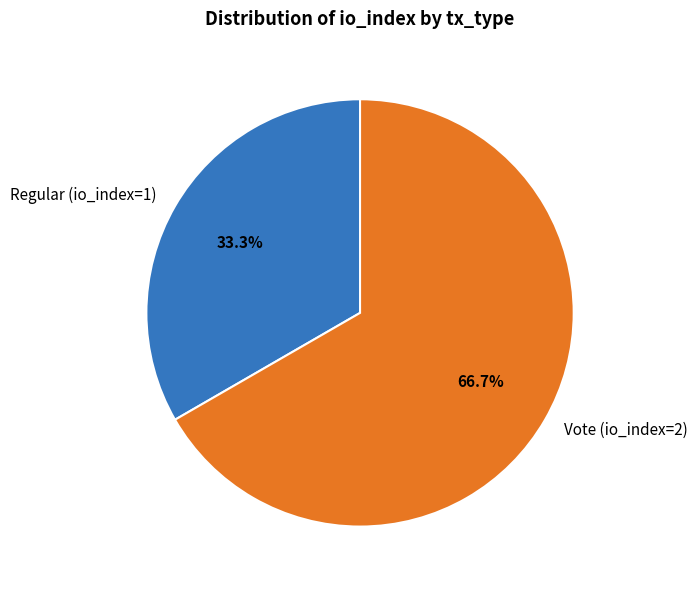

To the nearest percent, what is the average slice percentage?

50%